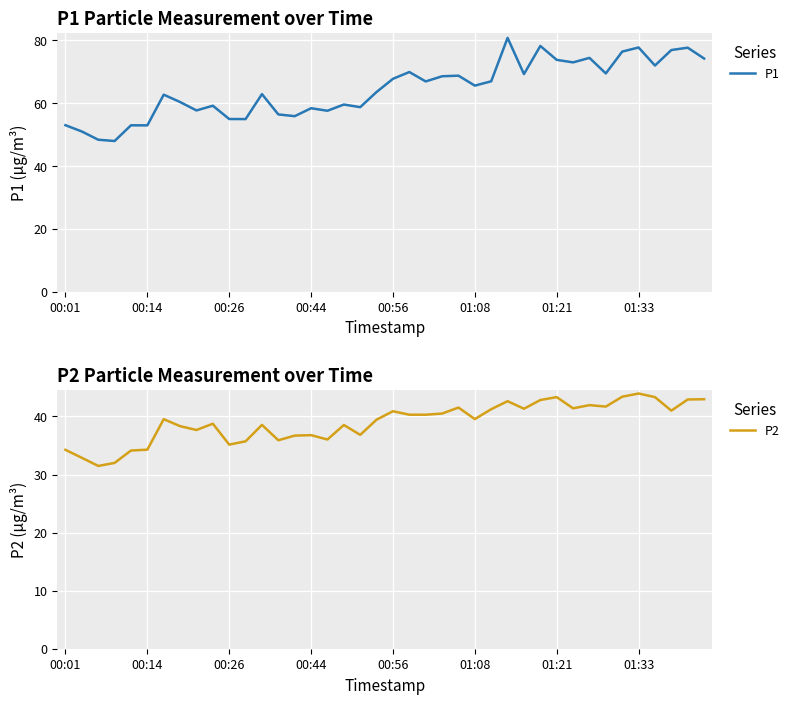

Which series has the largest total across all categories?

P1